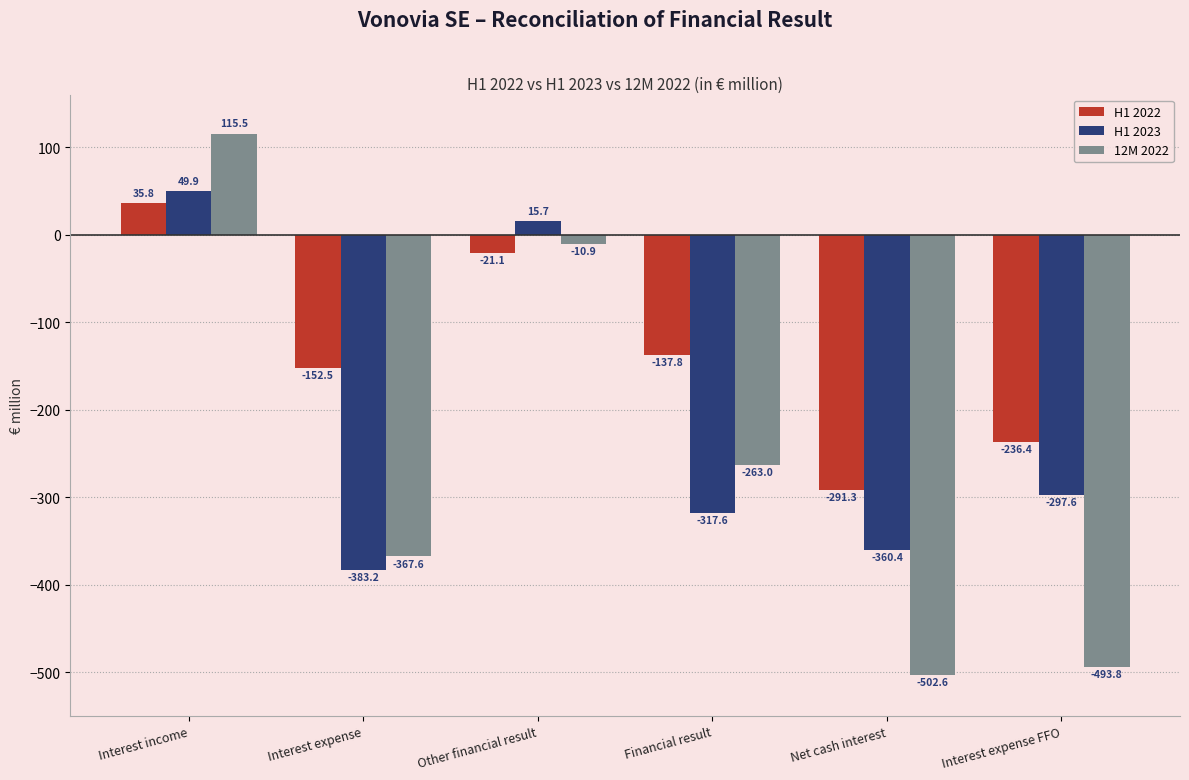

How many negative values does the H1 2022 series have?

5